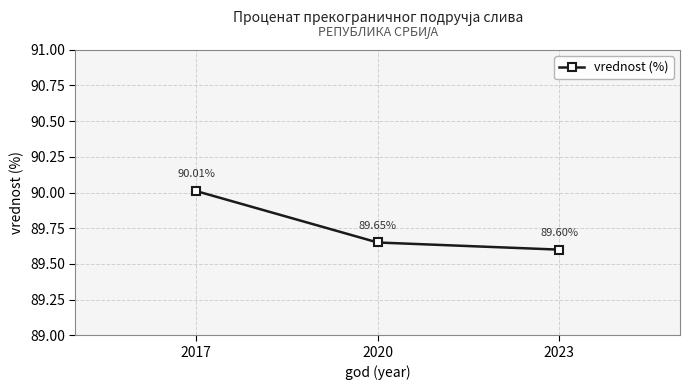

Reading left to right, what are all the values shown in this chart?

2017=90.0	2020=89.7	2023=89.6